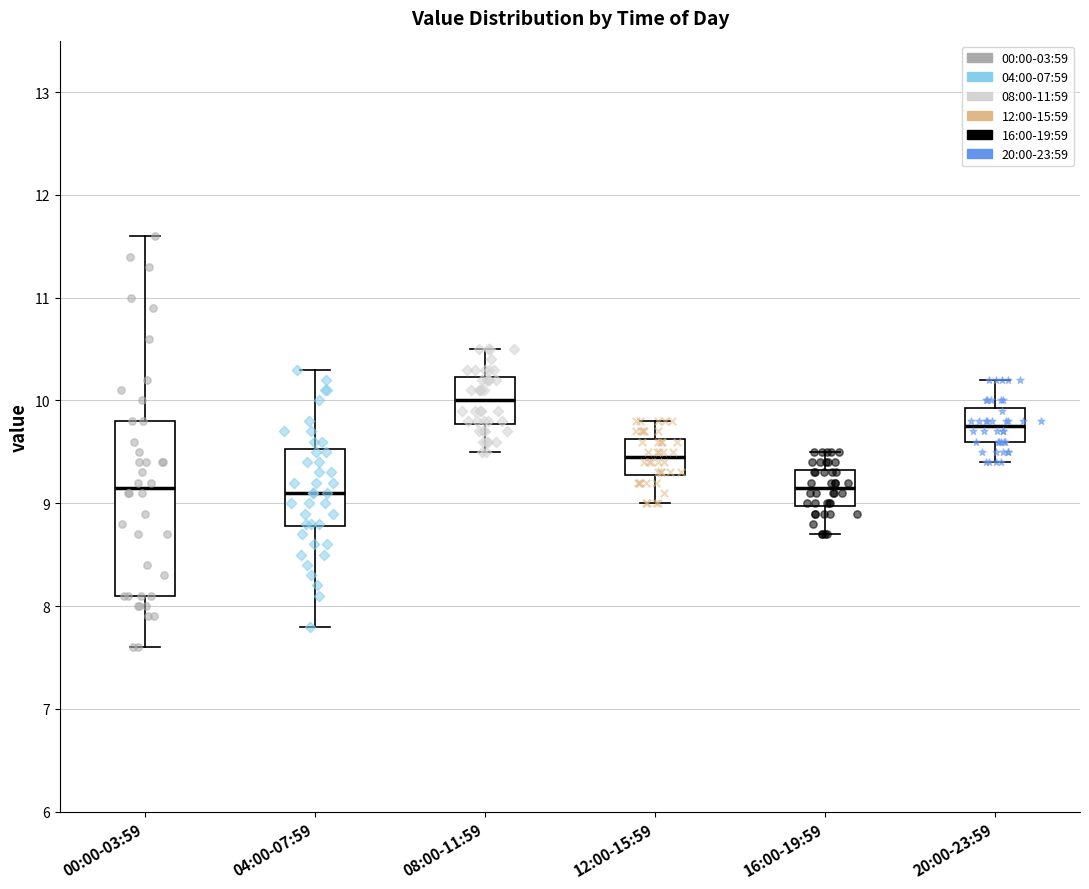

Reading left to right, transcribe this box plot: for each box, give where its median line is, the range the box spans, and where its two whiskers end, as read against the y-axis. The values are not printed on the chart, so give them approximately, as read against the axis.

00:00-03:59: median 9.2, box 8.1 to 9.8, whiskers 7.6 to 11.6
04:00-07:59: median 9.1, box 8.8 to 9.5, whiskers 7.8 to 10.3
08:00-11:59: median 10.0, box 9.8 to 10.2, whiskers 9.5 to 10.5
12:00-15:59: median 9.5, box 9.3 to 9.6, whiskers 9.0 to 9.8
16:00-19:59: median 9.2, box 9.0 to 9.3, whiskers 8.7 to 9.5
20:00-23:59: median 9.8, box 9.6 to 9.9, whiskers 9.4 to 10.2